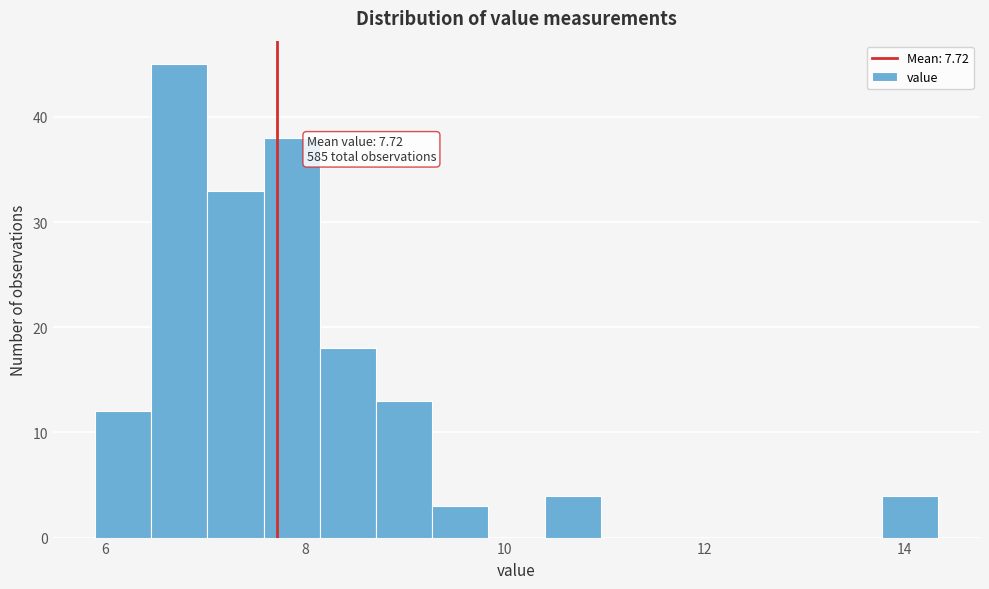

Read against the x-axis, roughly where is the centre of the tallest bar?

6.8